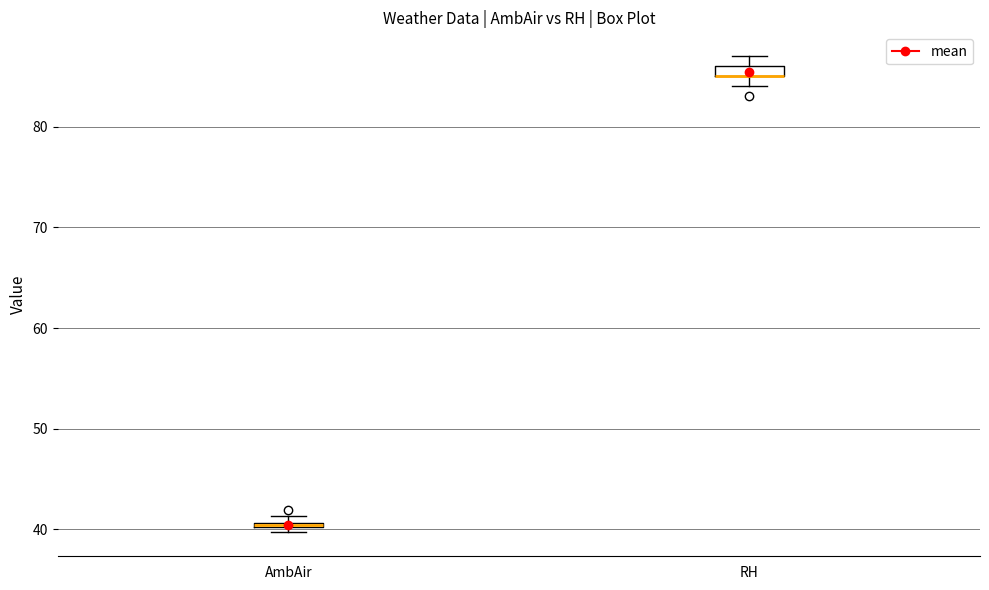

Where is the upper edge of the box for RH on the y-axis? The values are not printed on the chart, so give them approximately, as read against the axis.

86